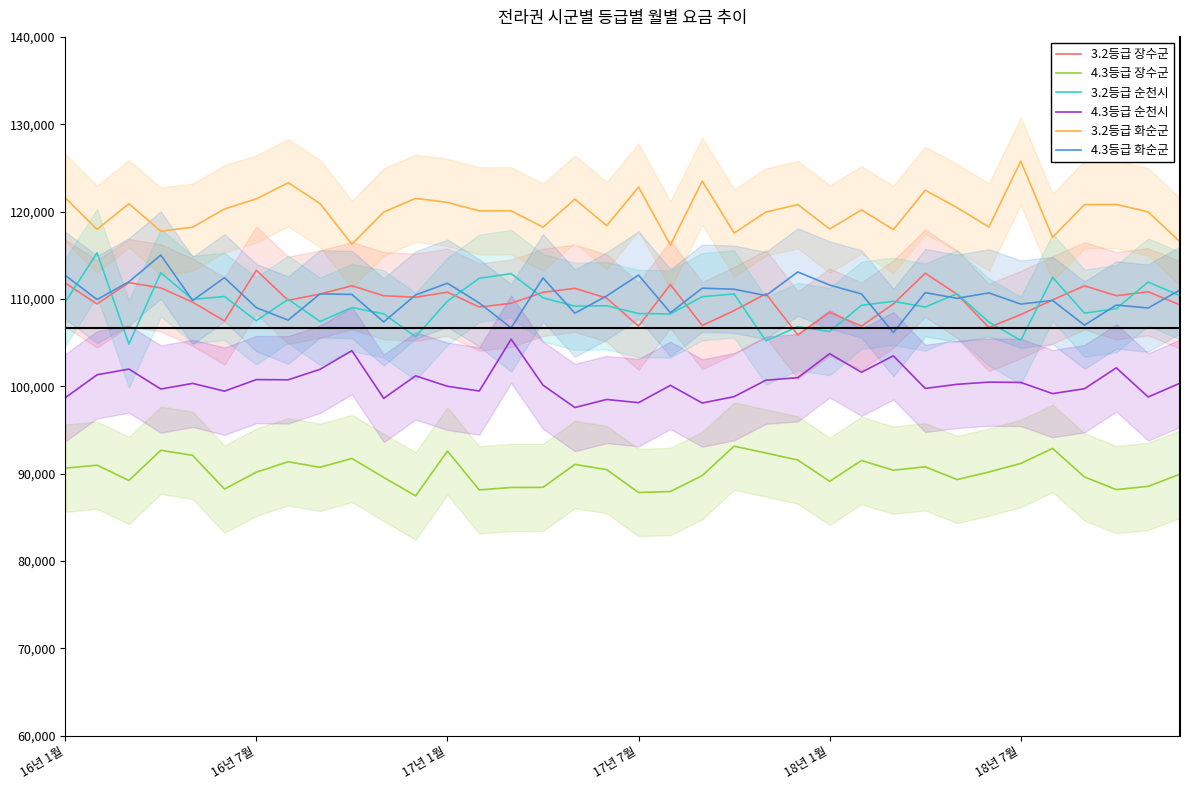

What position from the left is 6?

7